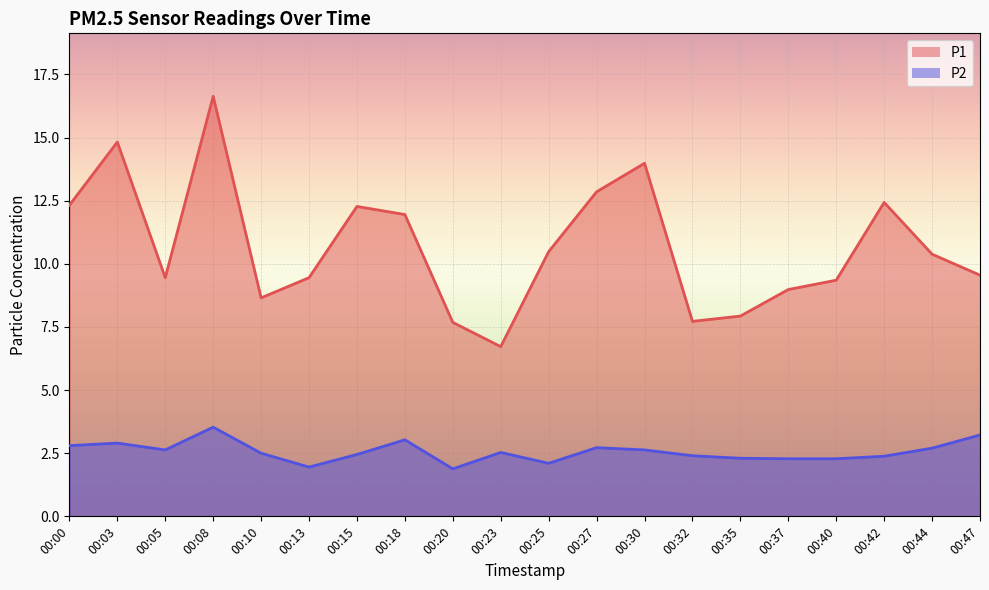

Where is the first local maximum for P2?

00:03